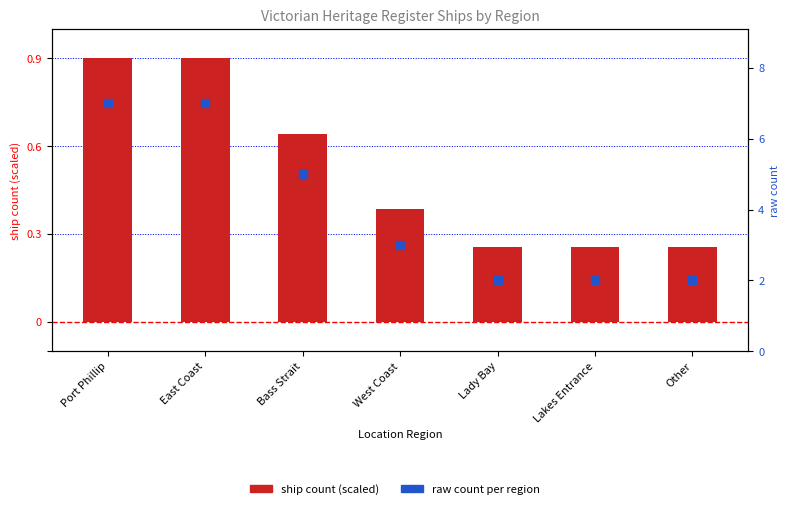

Which series reaches the maximum Y coordinate?

raw count